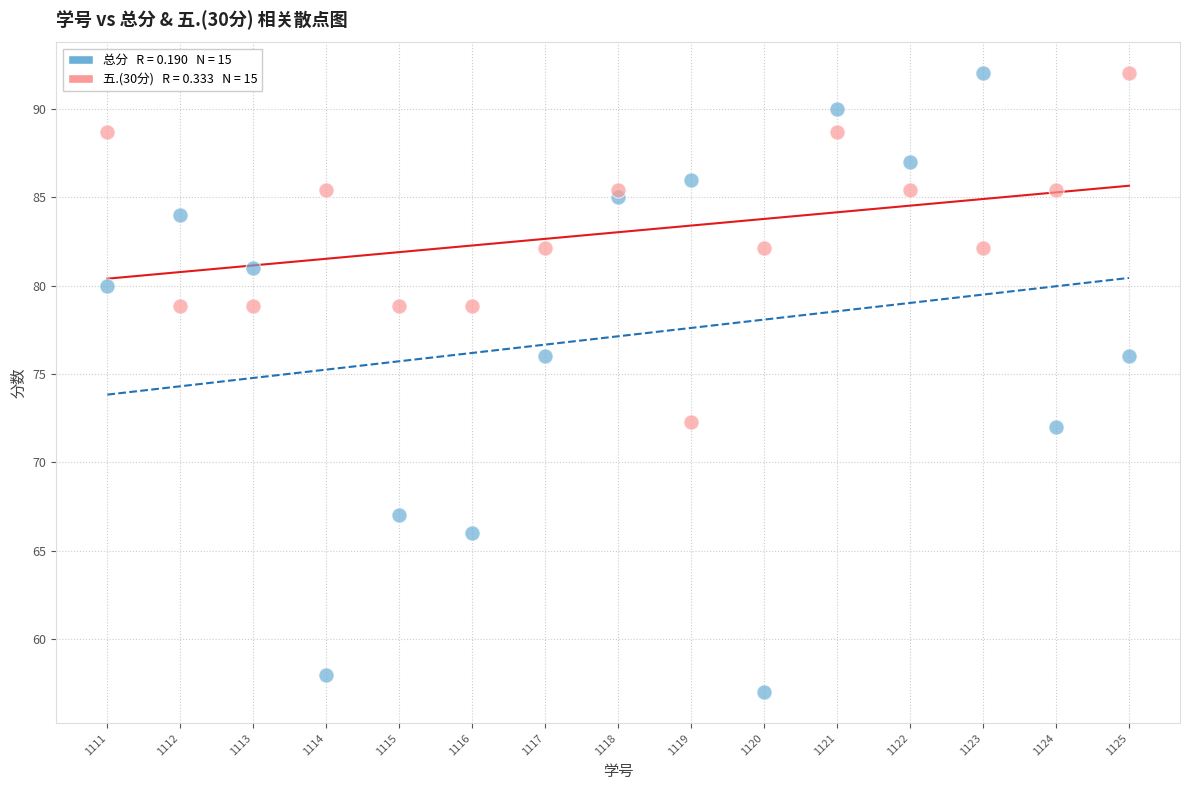

Across all data points, what is the range of Y values (max minus min)?

35.0